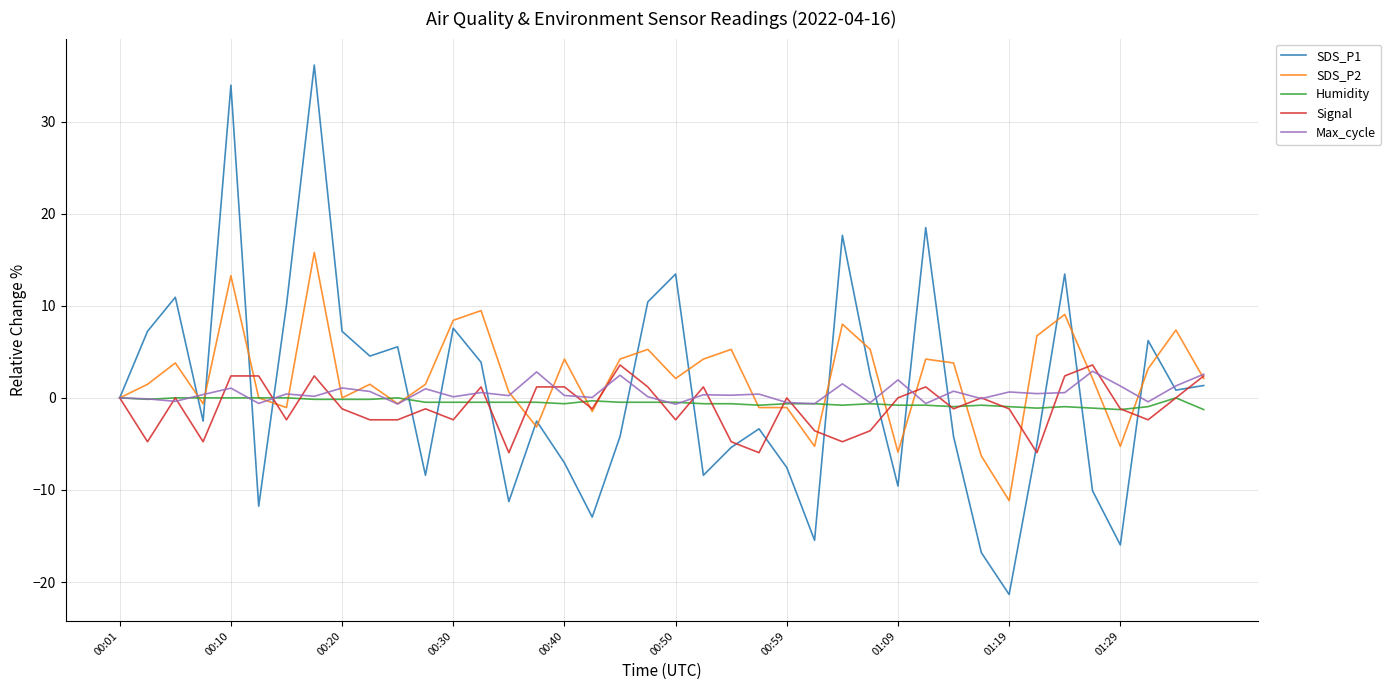

Which series has the widest spread of values?

SDS_P1